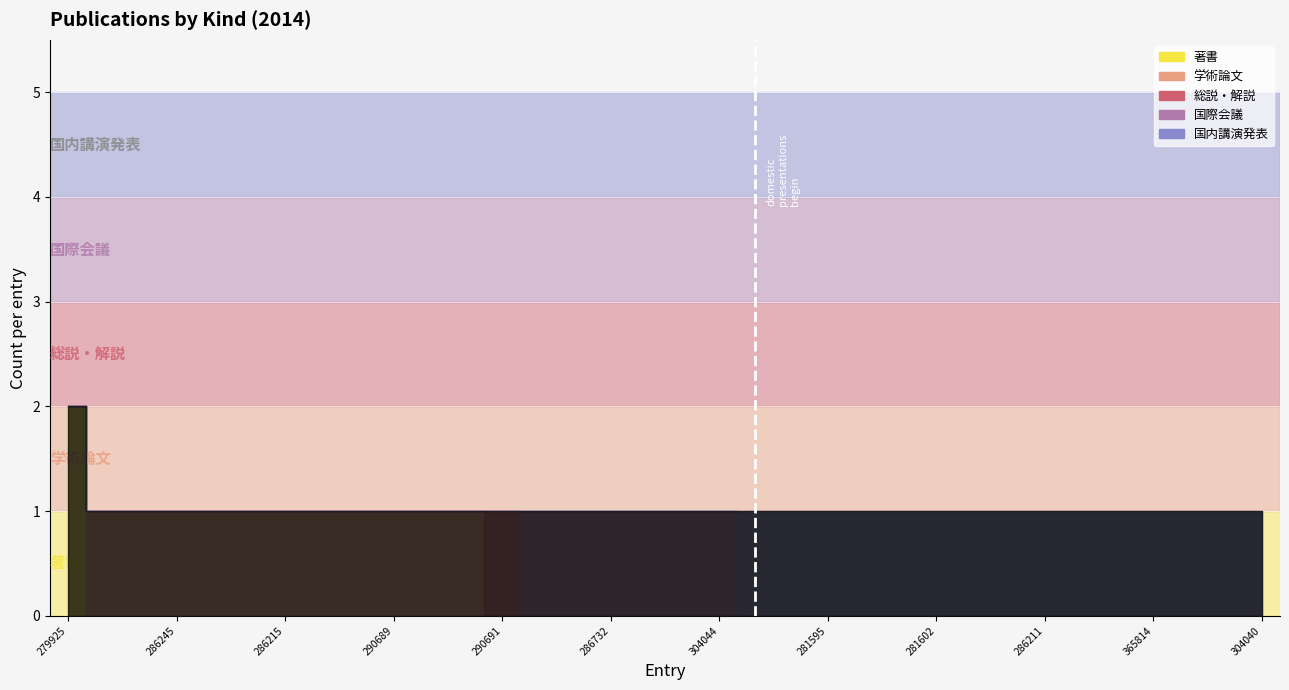

Is it true that 著書 equals 0 at 286733?

True